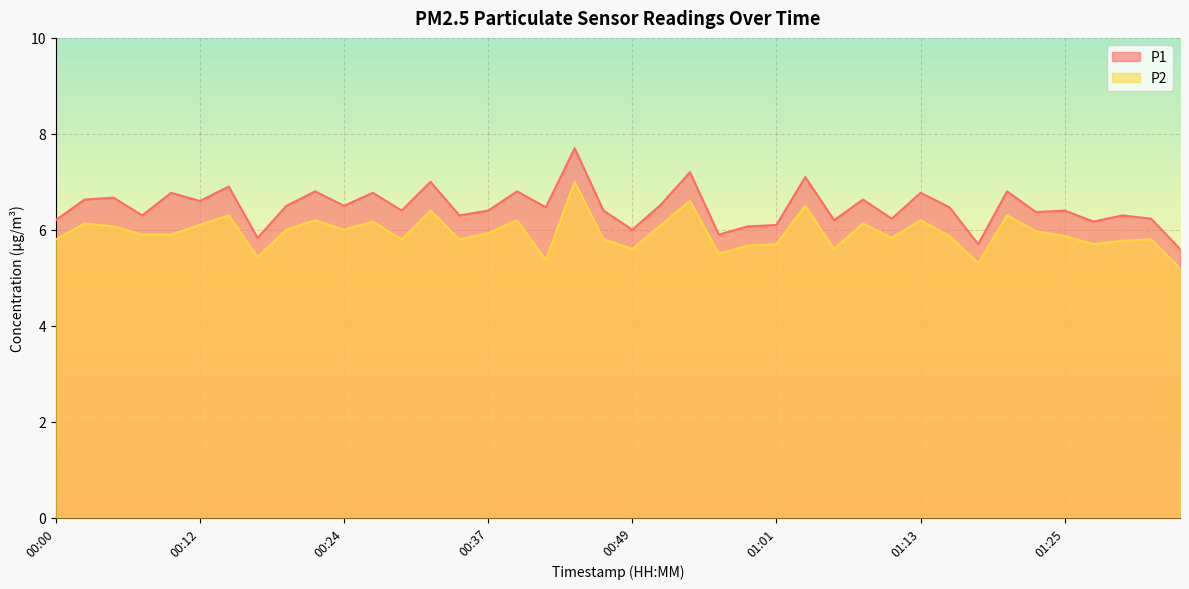

How many values in the P1 series exceed 6?

35